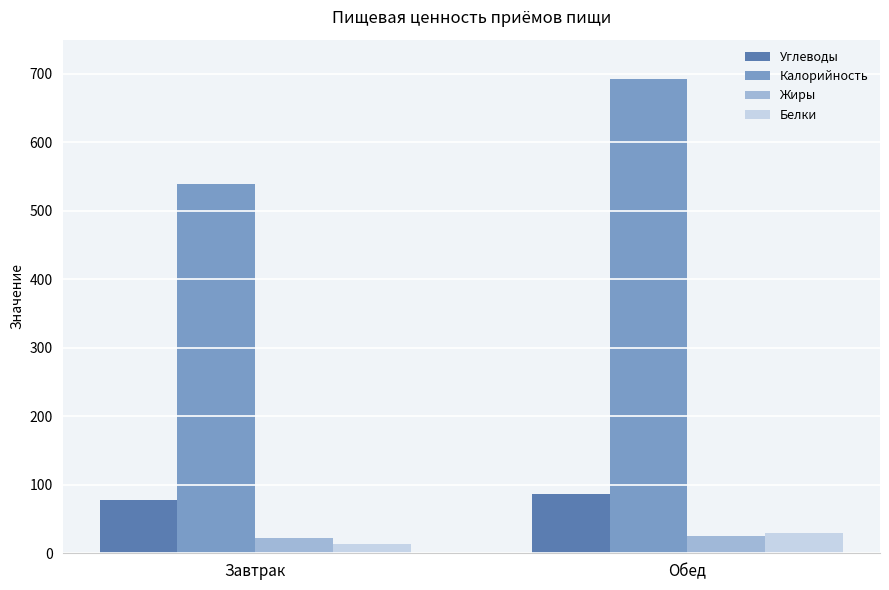

What is the label of the 1st bar from the right?

Обед